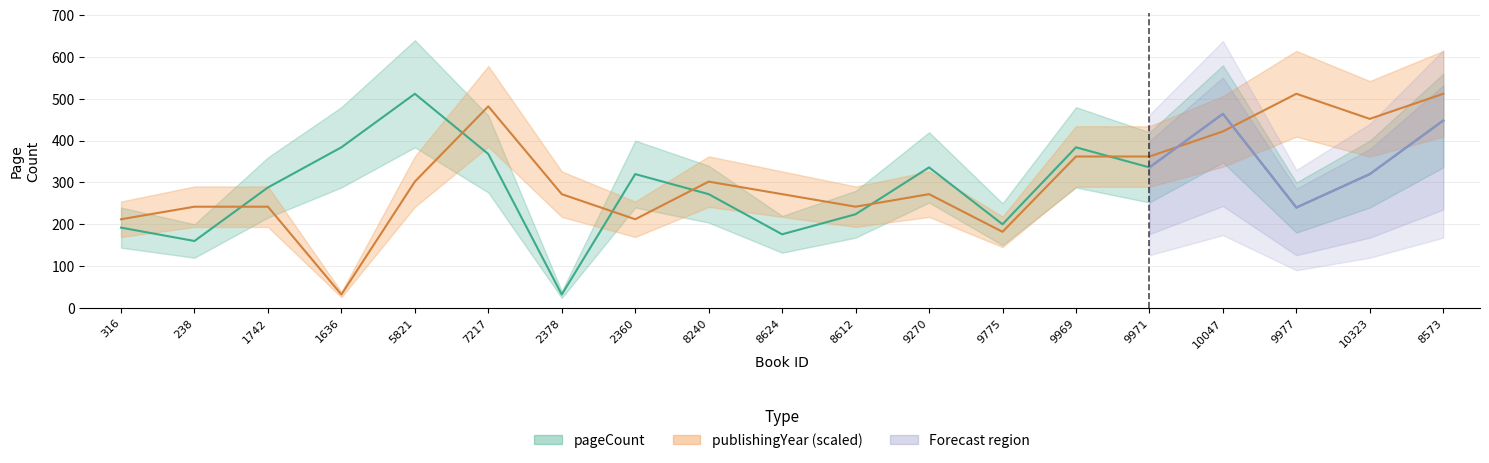

How many times do pageCount and publishingYear cross each other?

8